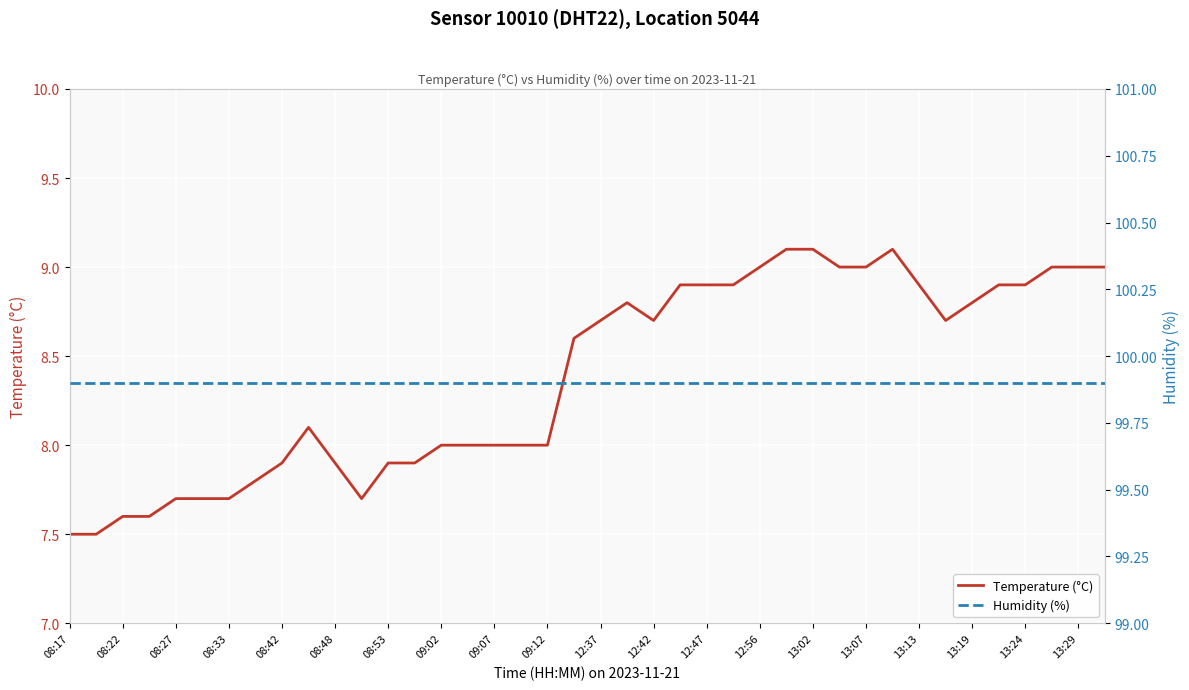

What is the highest value of the Humidity (%) series?

99.9